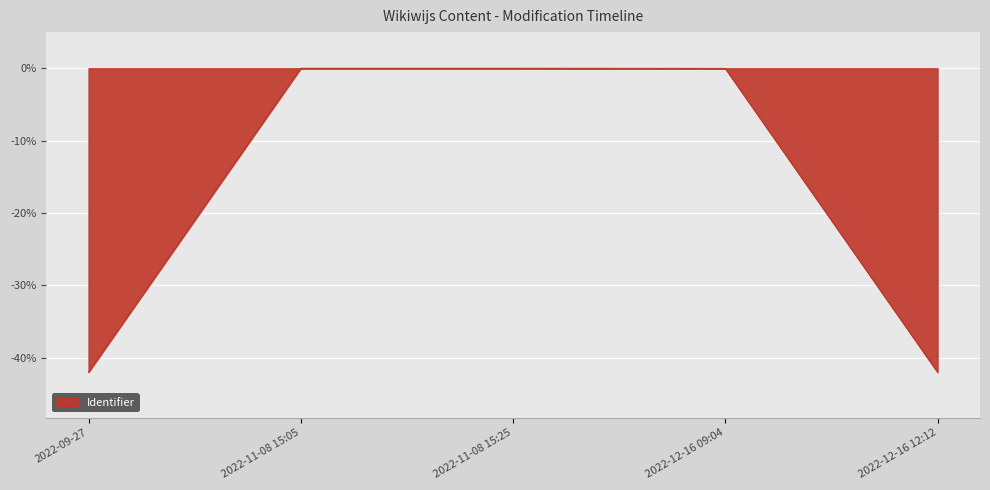

Which has a higher value, 2022-12-16 12:12 or 2022-11-08 15:05?

2022-11-08 15:05